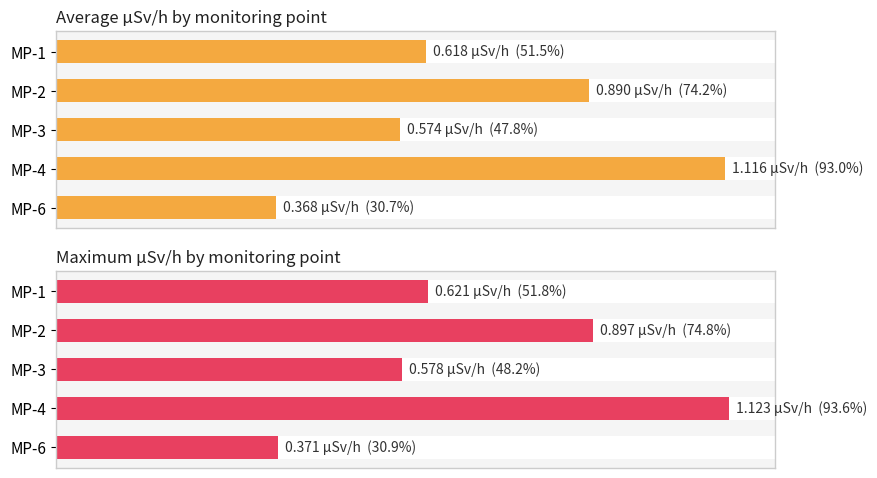

The value at MP-3 is 0.6. True or false?

True